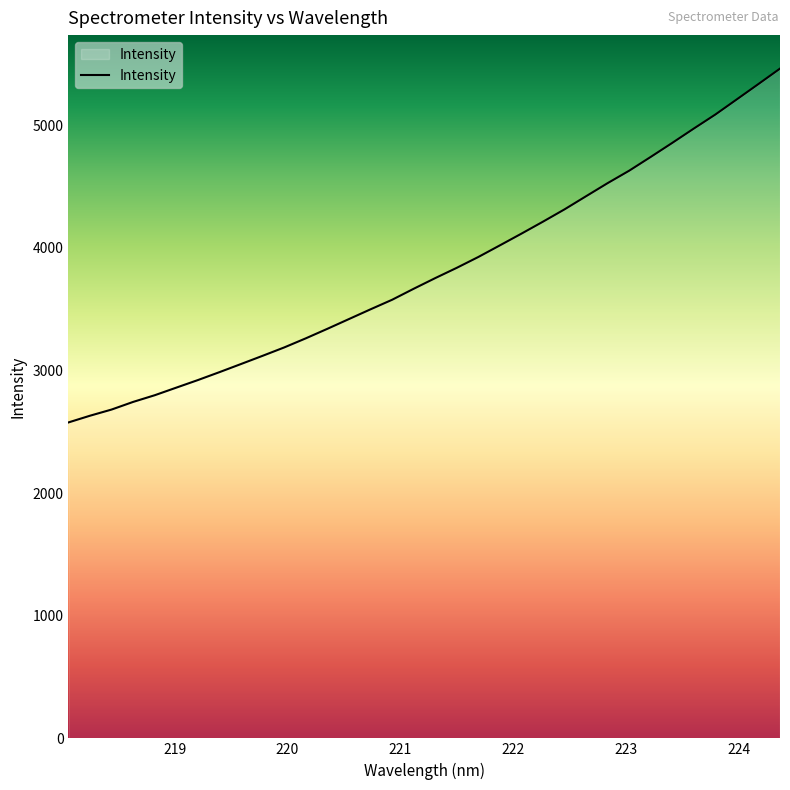

What is the smallest value displayed?

2576.3